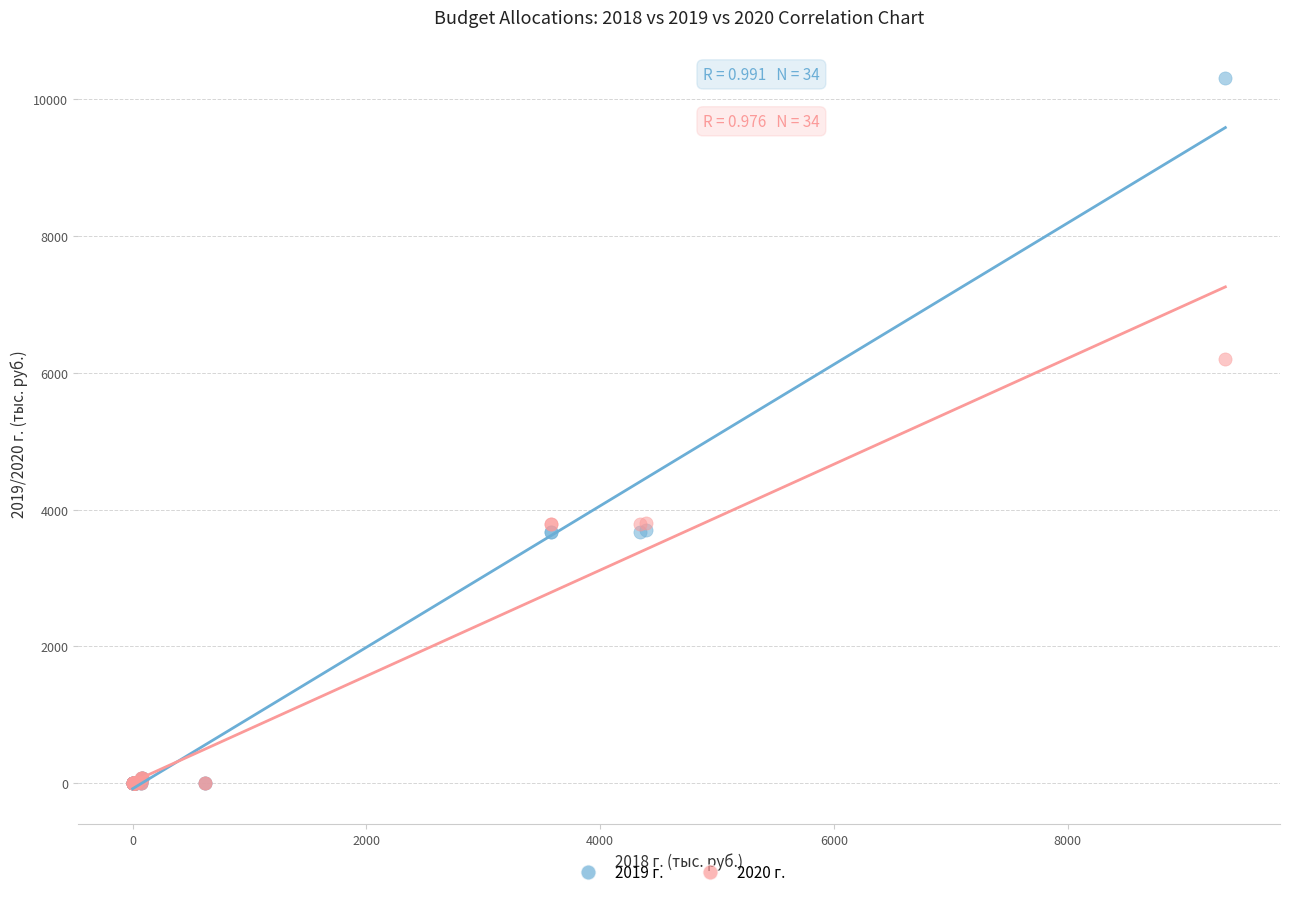

Which series has the largest Y range (max minus min)?

2019 г.